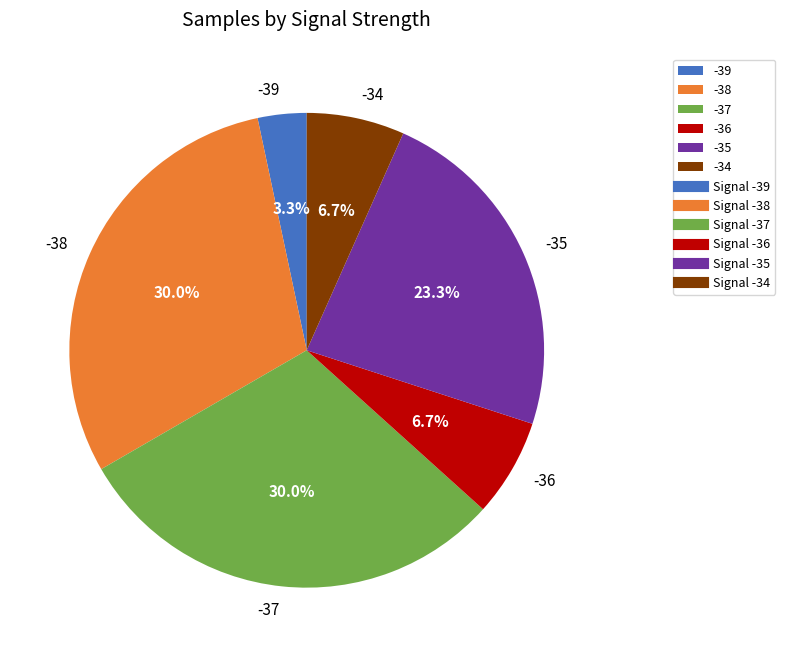

Does -37 account for over 50% of the chart?

No